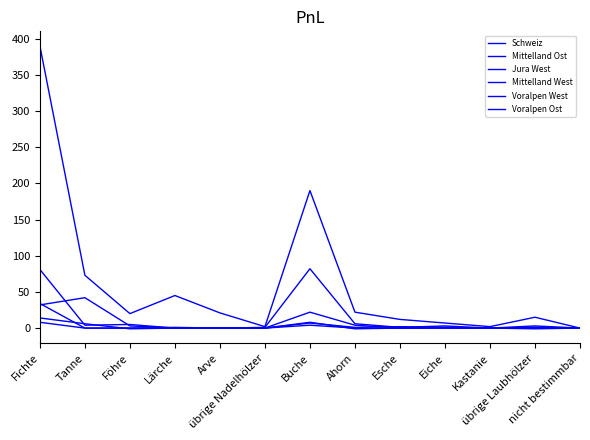

The value of Voralpen Ost at Esche is 0. True or false?

True